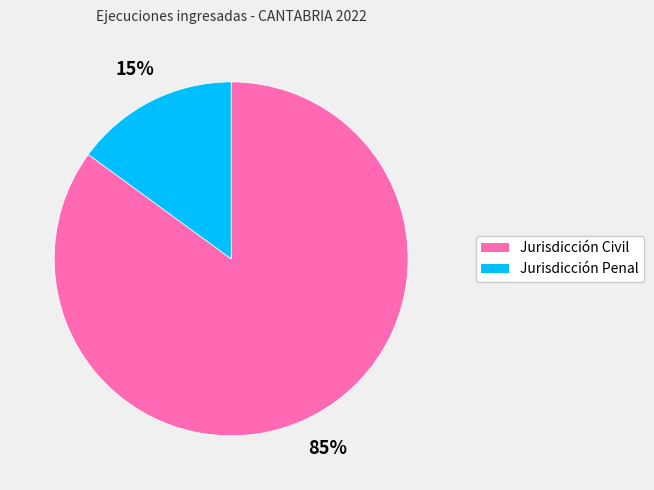

What is the smallest slice in the pie chart?

Jurisdicción Penal